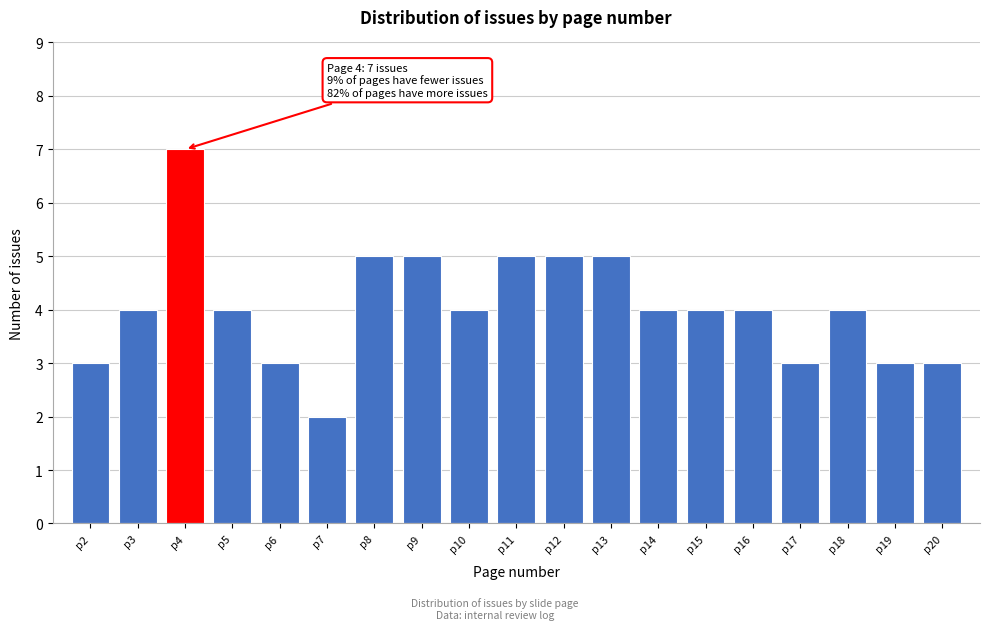

Reading left to right, extract all data points from this chart.

p2=3	p3=4	p4=7	p5=4	p6=3	p7=2	p8=5	p9=5	p10=4	p11=5	p12=5	p13=5	p14=4	p15=4	p16=4	p17=3	p18=4	p19=3	p20=3